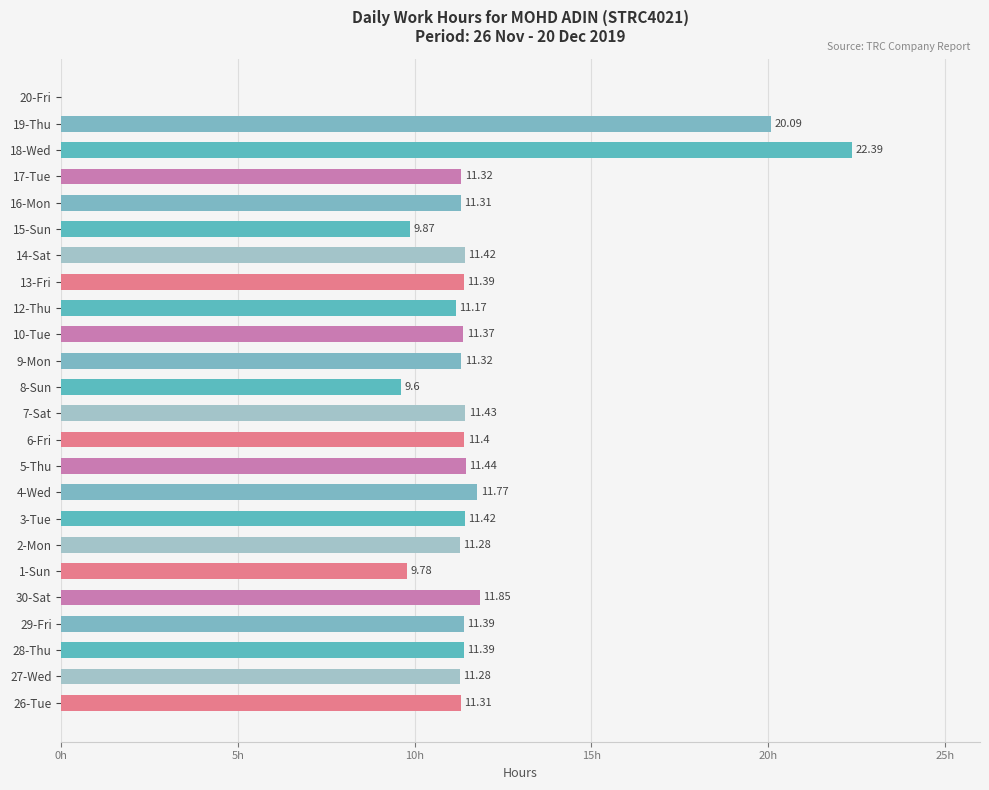

Which label corresponds to the largest value in the chart?

18-Wed